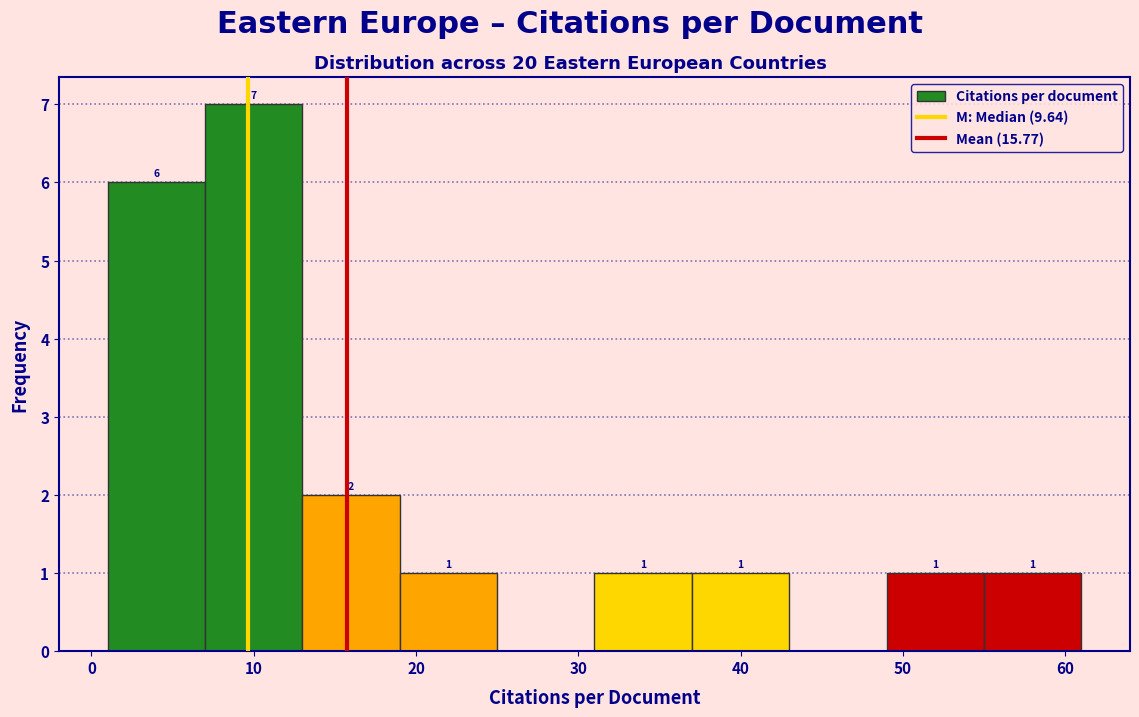

Over which range of the x-axis is the bar tallest?

7 to 13